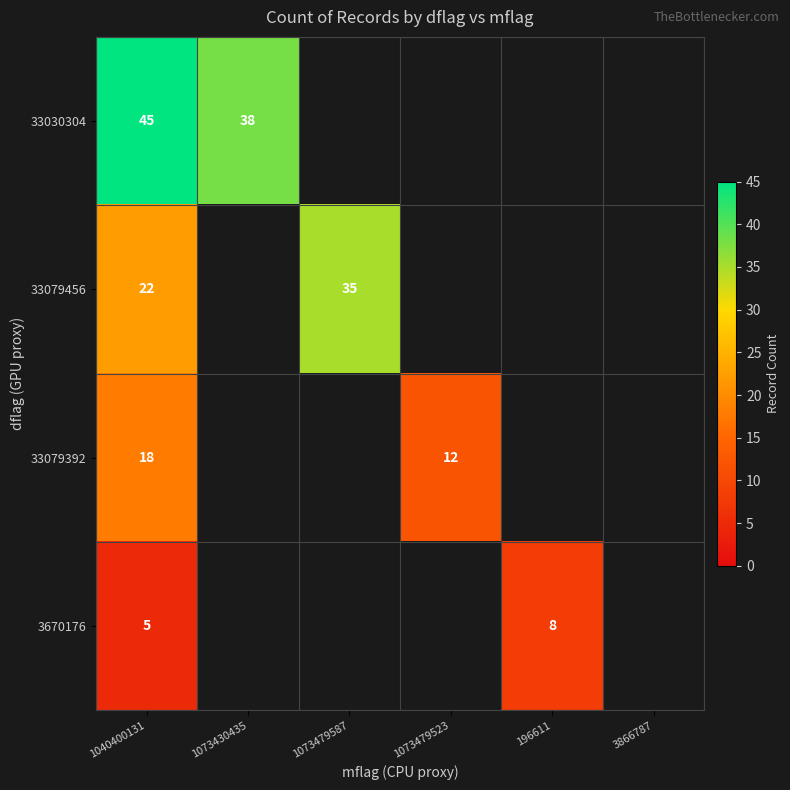

Is the value of 3670176 at 196611 greater than the value of 33079456 at 1040400131?

No